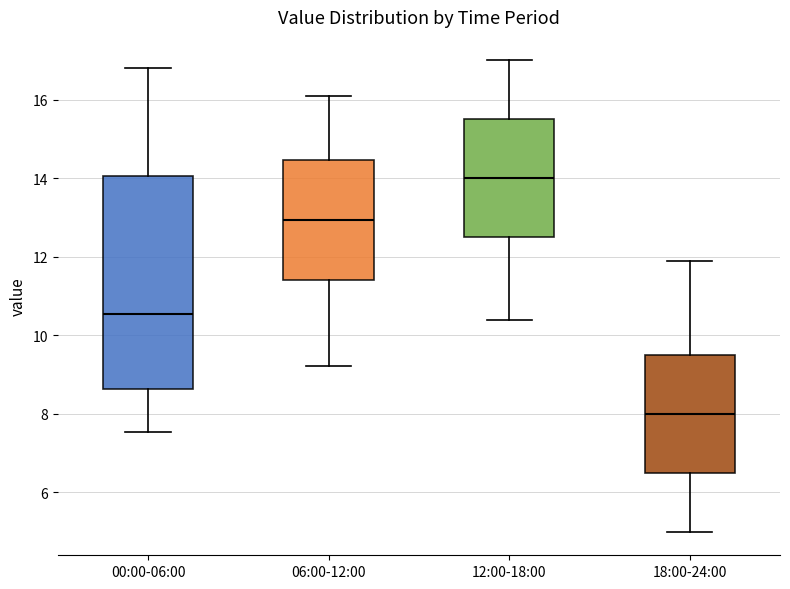

Which box's median line is the lowest?

18:00-24:00